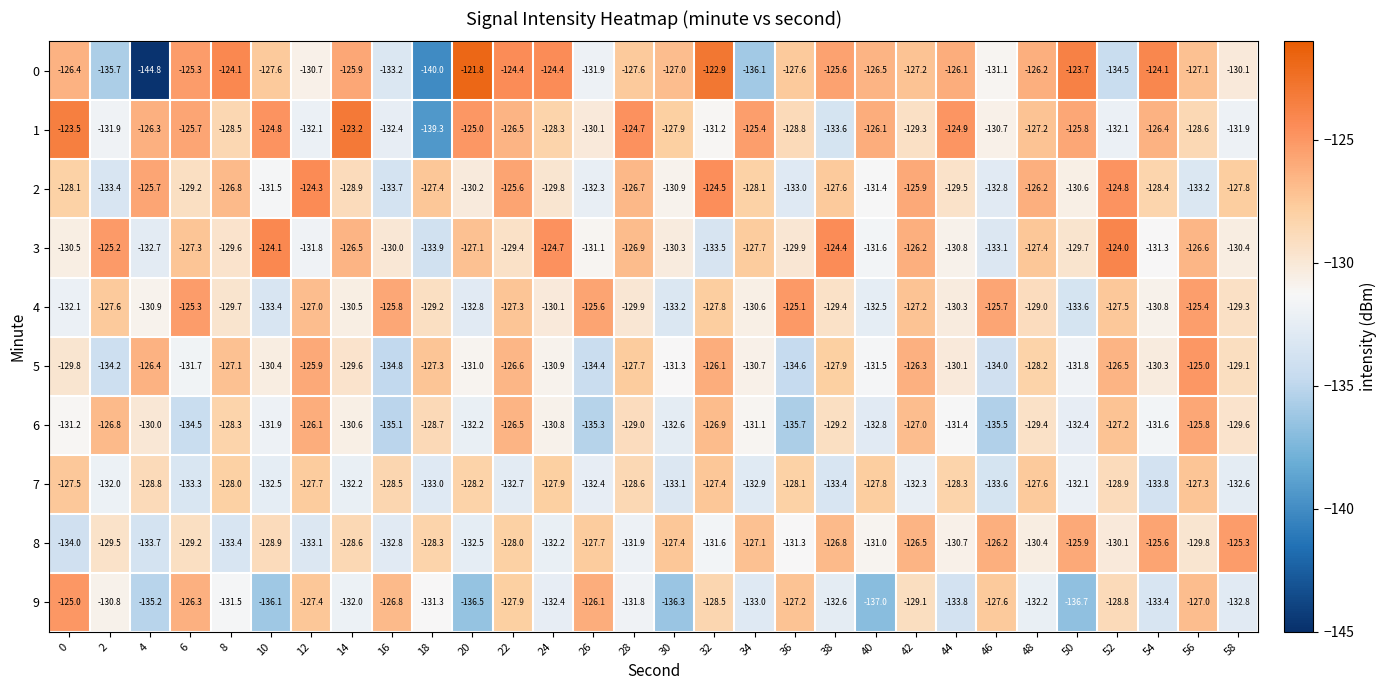

Which series has the largest range (max minus min)?

0